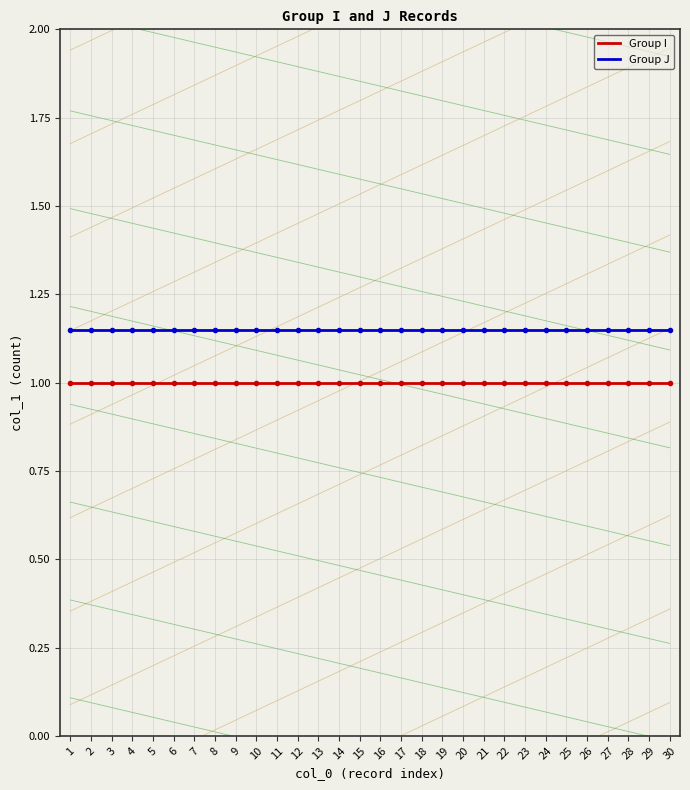

True or false: Group I and Group J intersect in this chart.

False